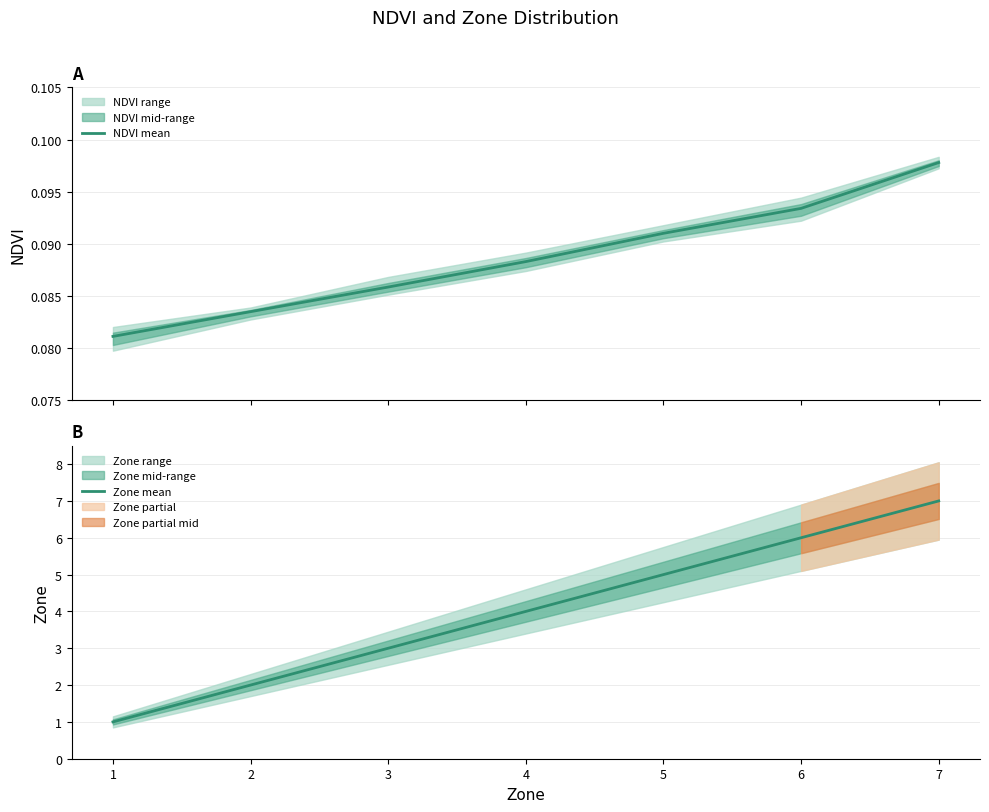

Is it true that Zone mean equals 2.7 at 7?

False